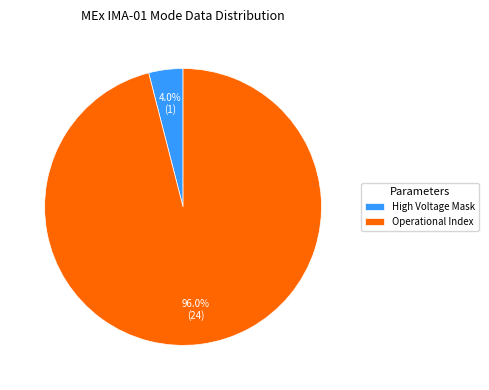

Which has a higher value, Operational Index or High Voltage Mask?

Operational Index